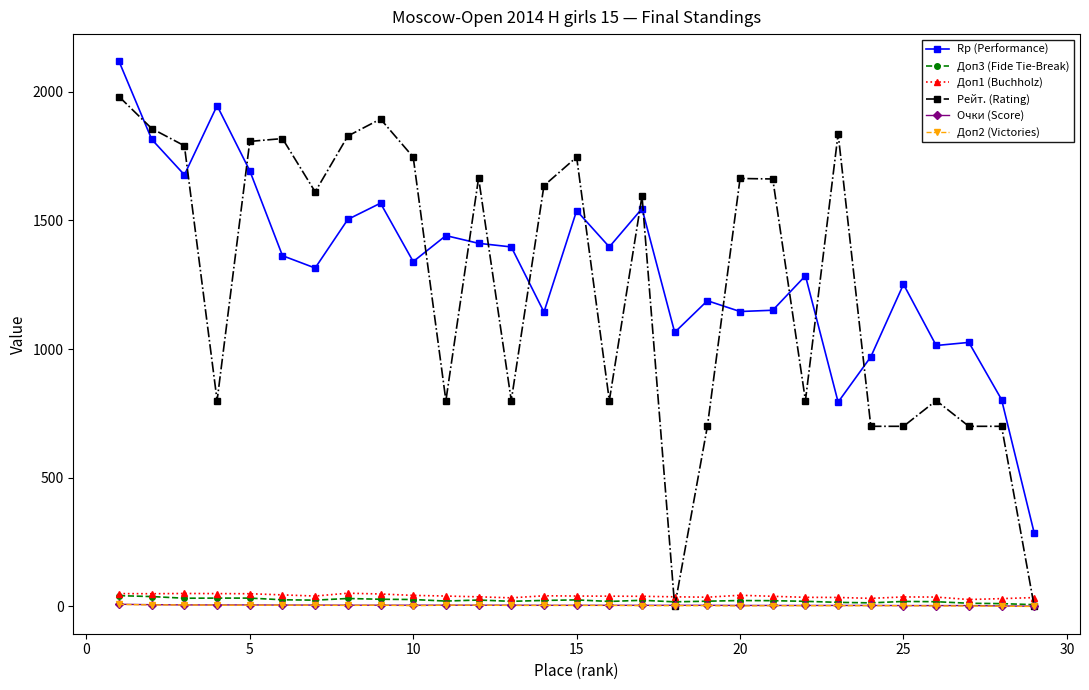

What is the greatest value displayed?

2118.0